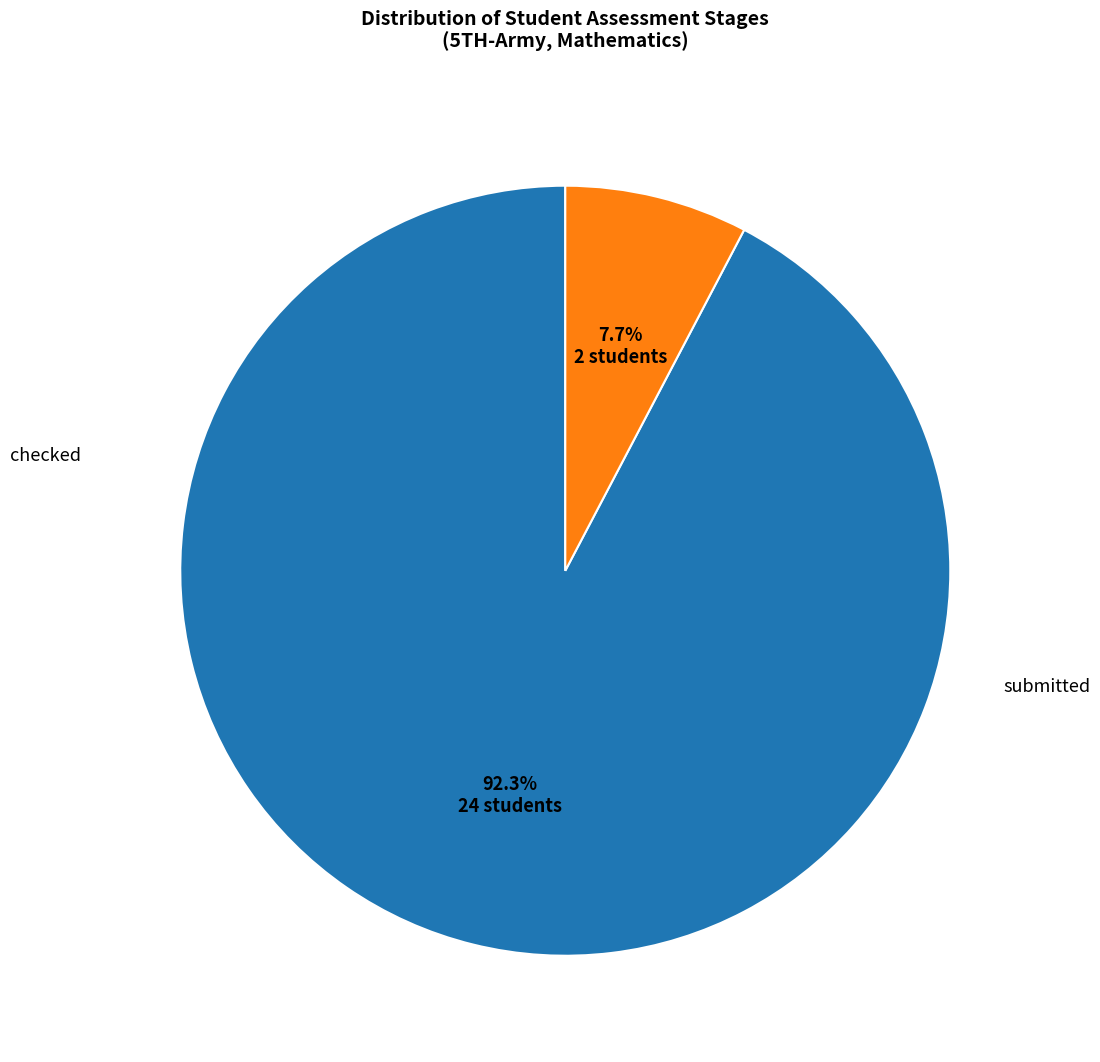

Does submitted represent more than half of the total?

No